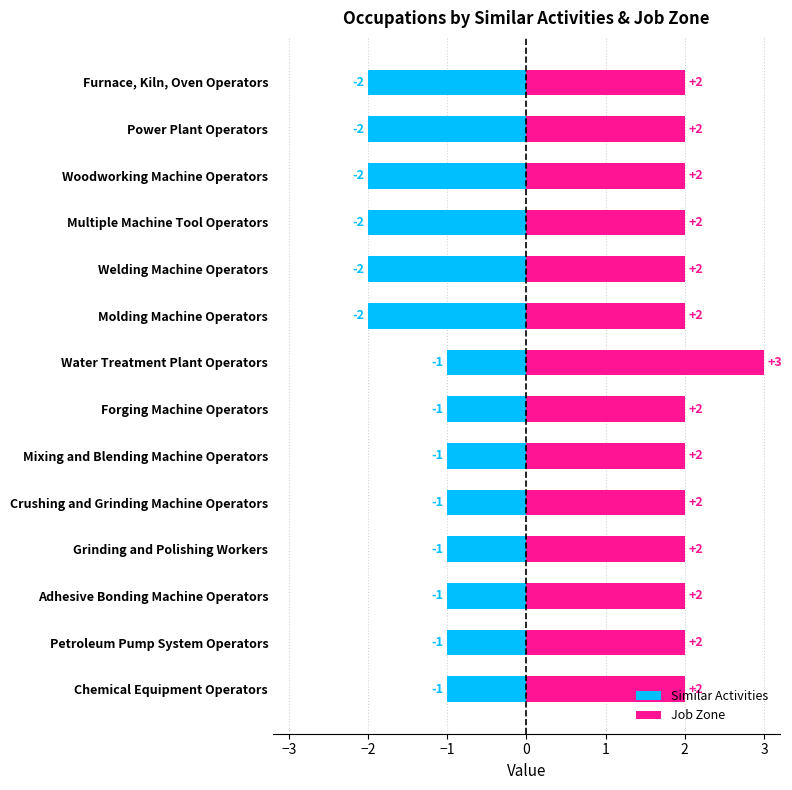

Is the value of Similar Activities at Forging Machine Operators greater than the value of Job Zone at Chemical Equipment Operators?

No